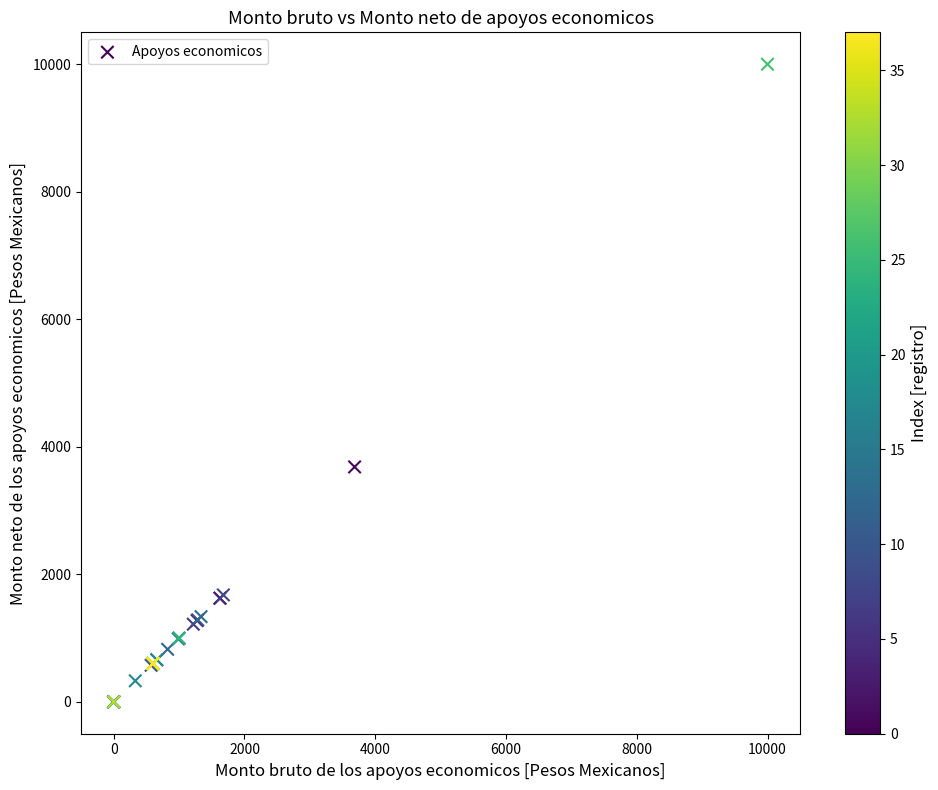

What Y value in the scatter plot is closest to 5000?

3684.2